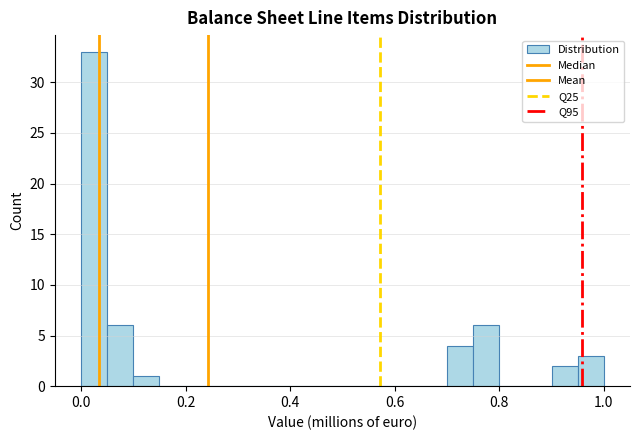

Read against the x-axis, roughly where is the centre of the tallest bar?

0.02